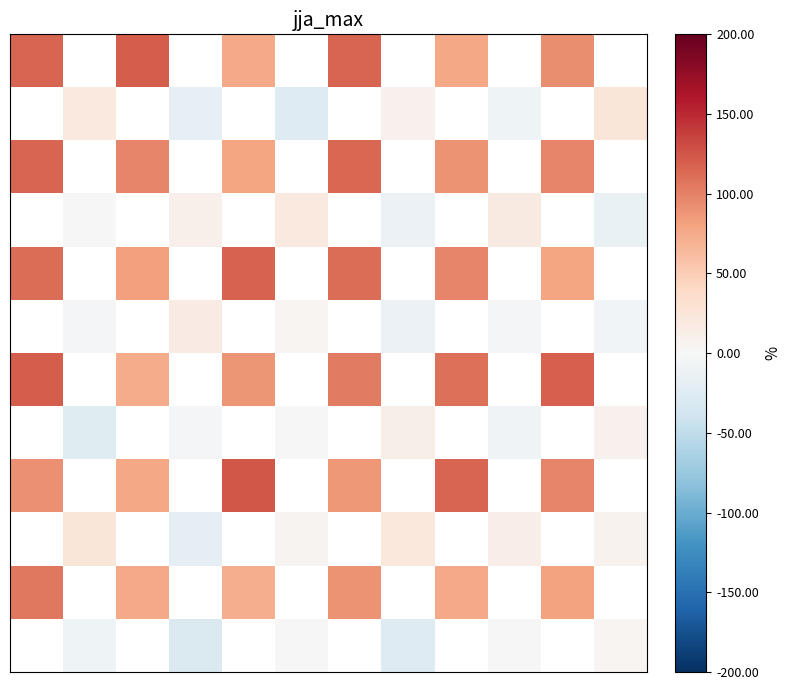

How many categories are shown in the chart?

12